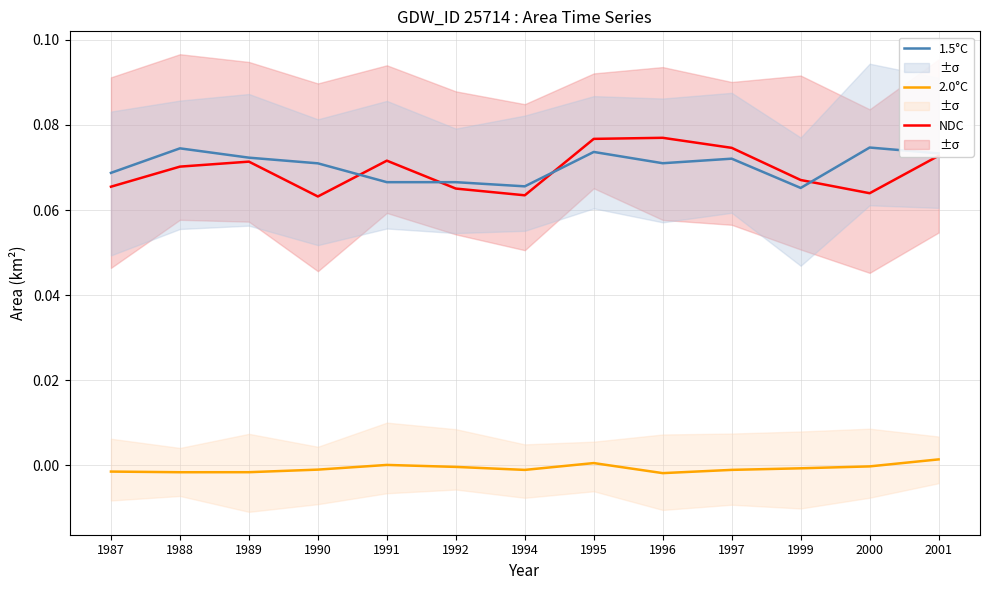

In 2.0°C, how many points are lower than both neighbors (excluding endpoints)?

3